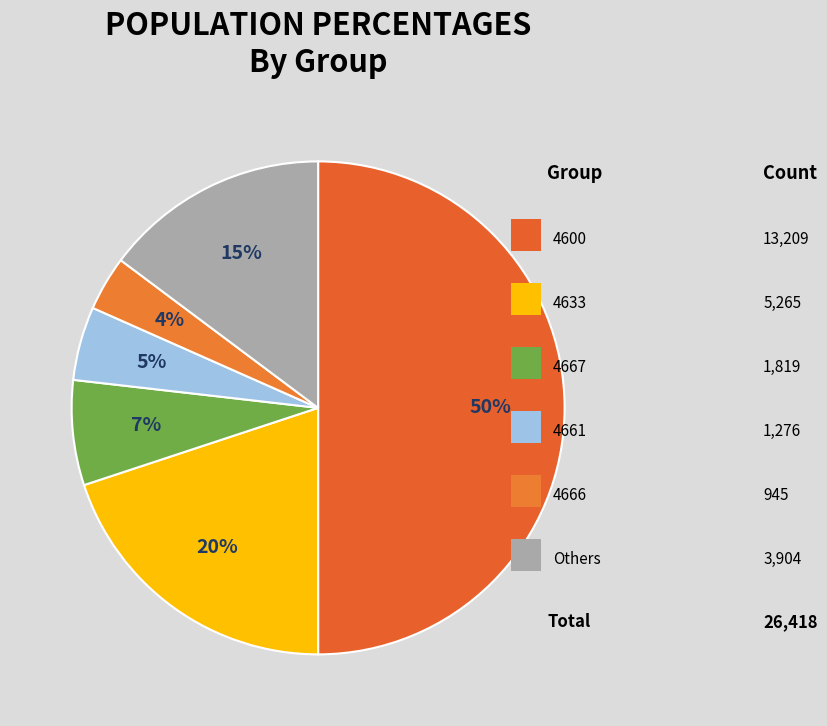

How many segments does this pie chart have?

6